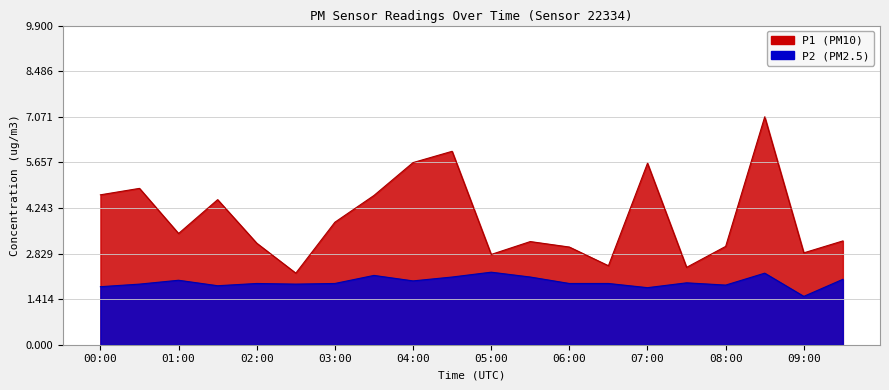

What is the difference between the highest and lowest values at 02:30?

0.3